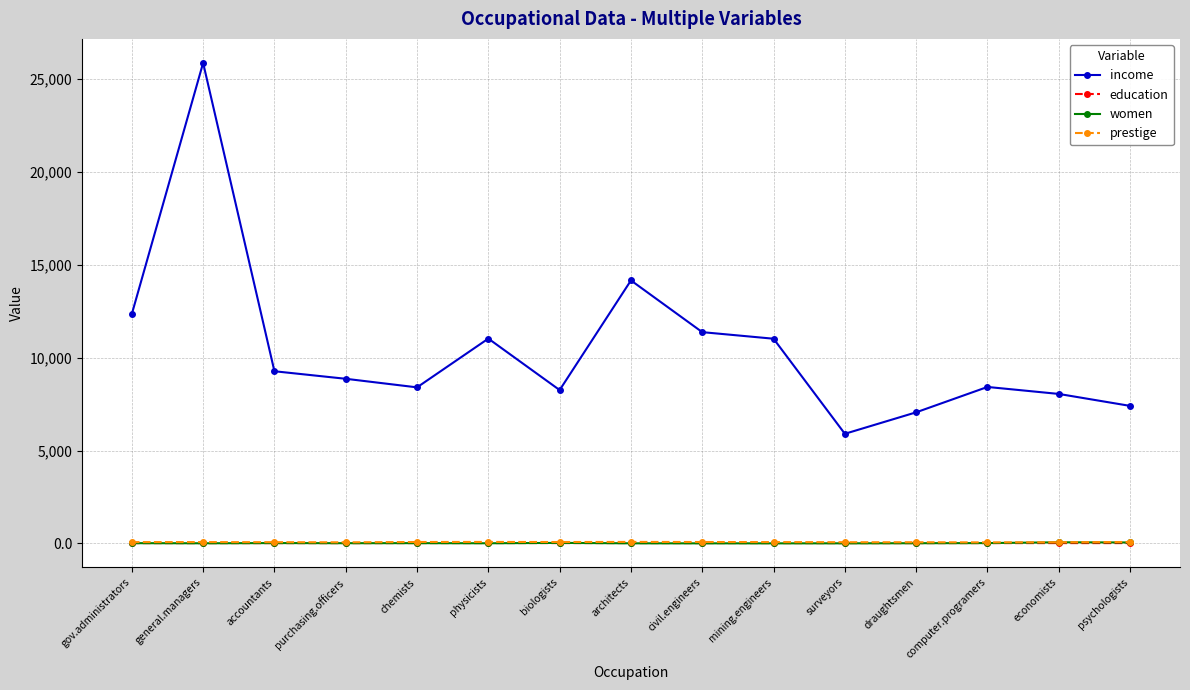

What is the greatest value displayed?

25879.0